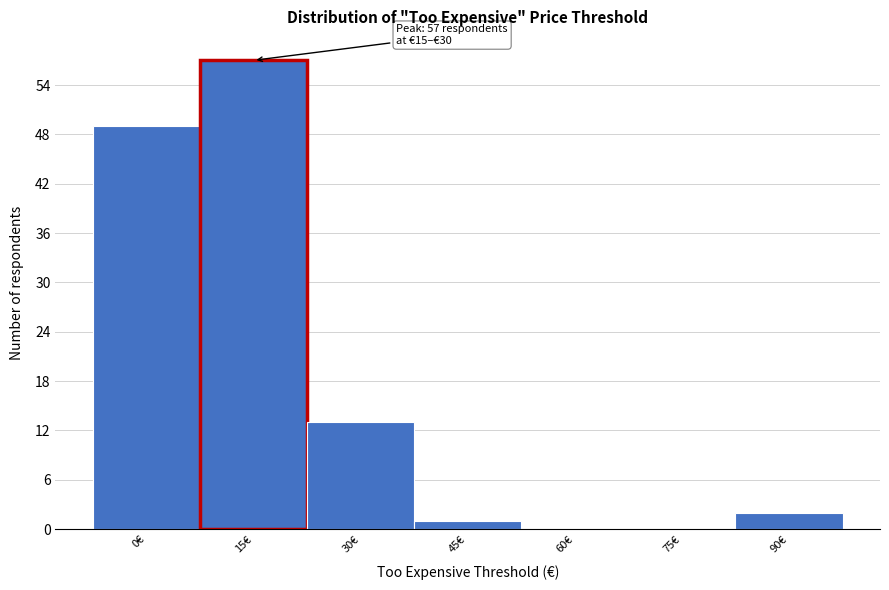

Reading right to left, extract all data points from this chart.

90€=2	75€=0	60€=0	45€=1	30€=13	15€=57	0€=49